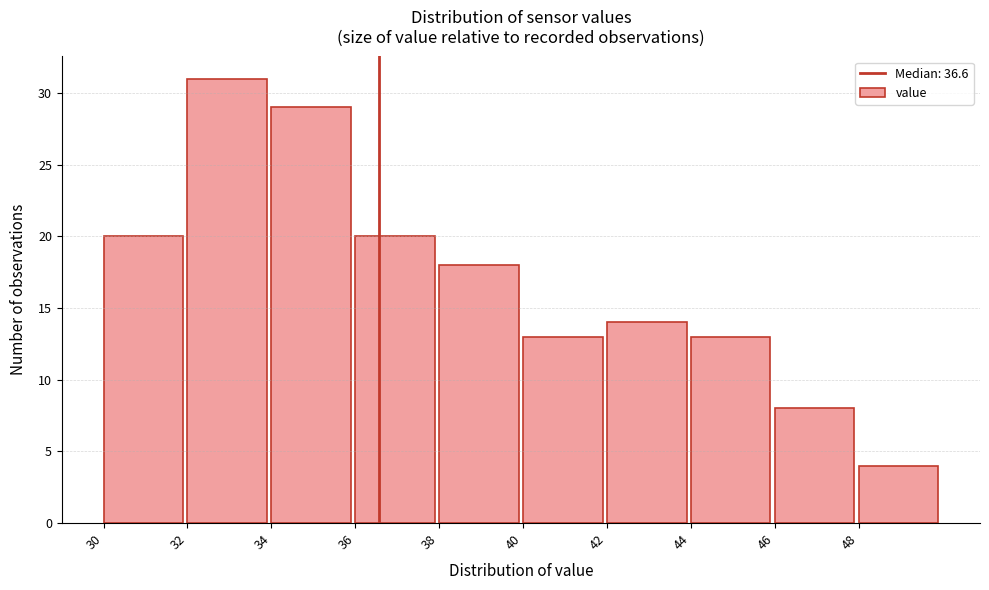

Reading left to right, transcribe this chart: for each bar, give the range it covers on the x-axis and its height. The values are not printed on the chart, so give them approximately, as read against the axis.

30 to 32: 20
32 to 34: 31
34 to 36: 29
36 to 38: 20
38 to 40: 18
40 to 42: 13
42 to 44: 14
44 to 46: 13
46 to 48: 8
48 to 50: 4